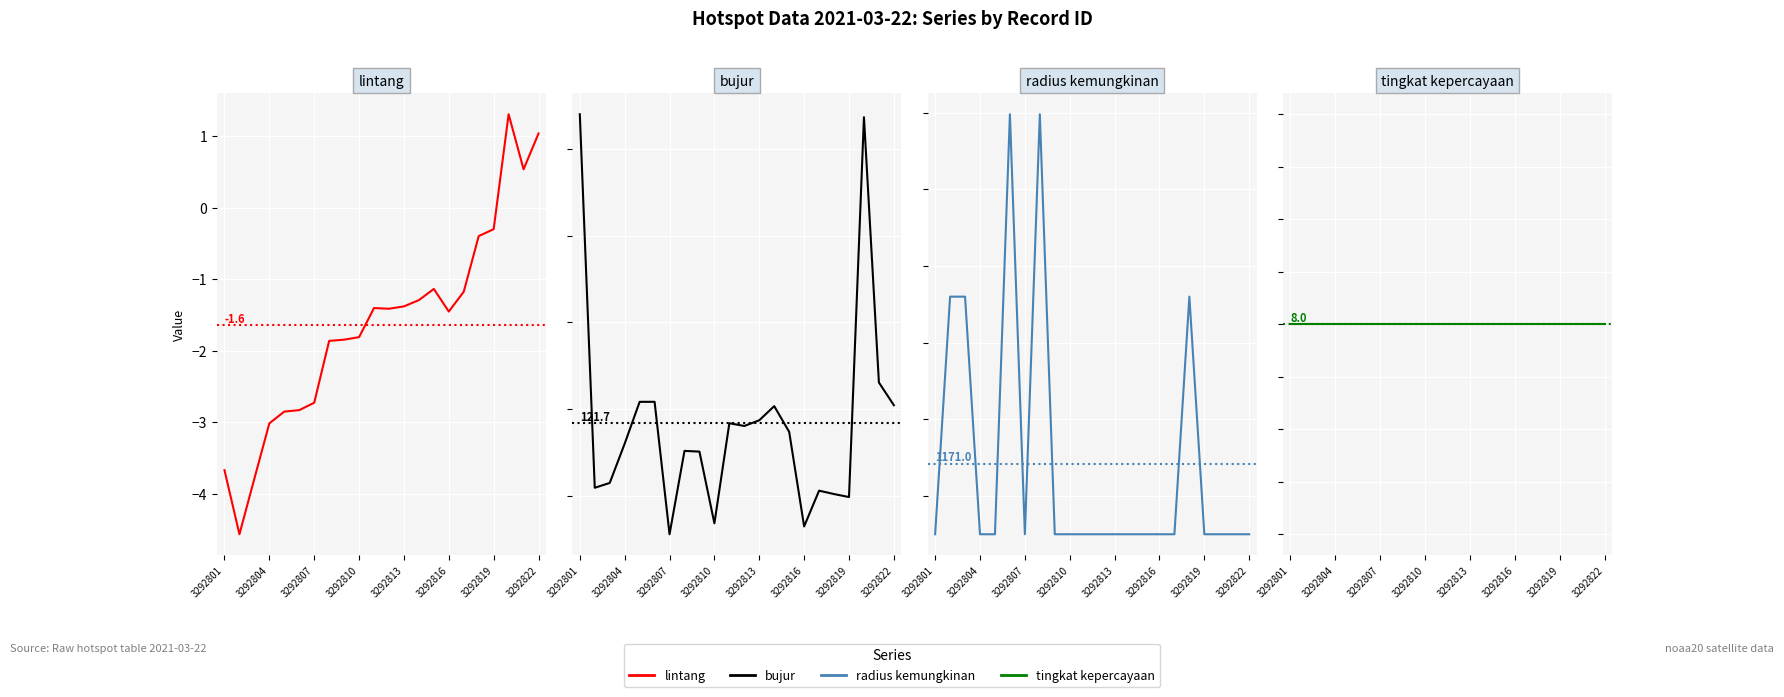

Rank the series at 3292813 from lowest to highest value.

lintang, tingkat kepercayaan, bujur, radius kemungkinan